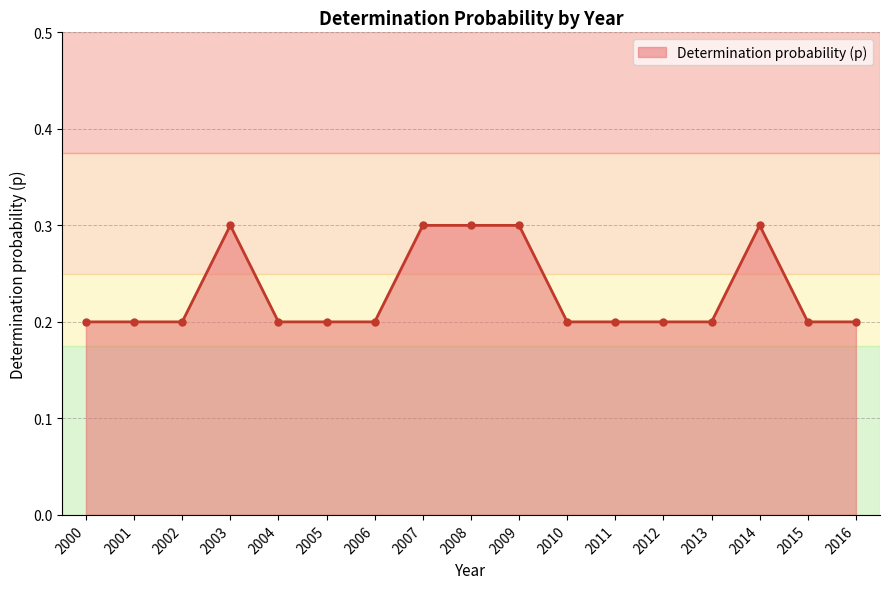

Reading left to right, transcribe all the data shown in this chart.

0.2	0.2	0.2	0.3	0.2	0.2	0.2	0.3	0.3	0.3	0.2	0.2	0.2	0.2	0.3	0.2	0.2